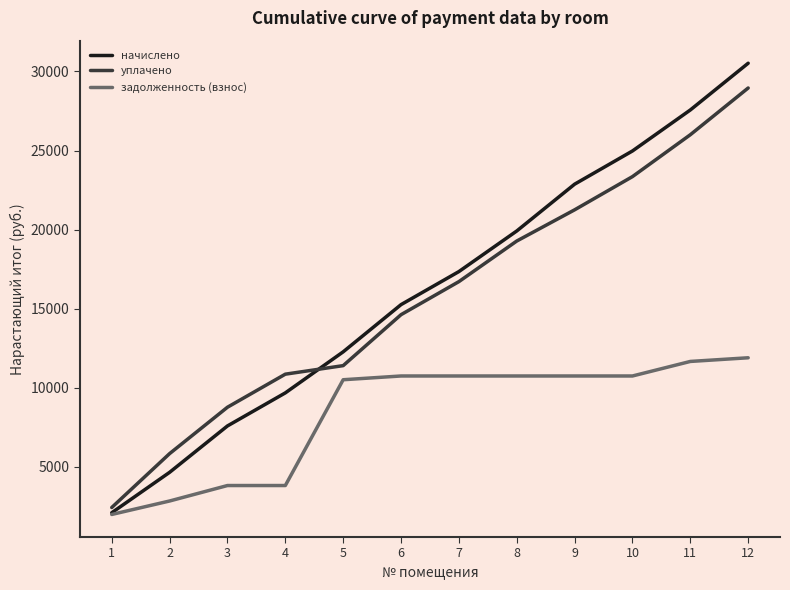

True or false: уплачено and задолженность (взнос) cross at least once.

False